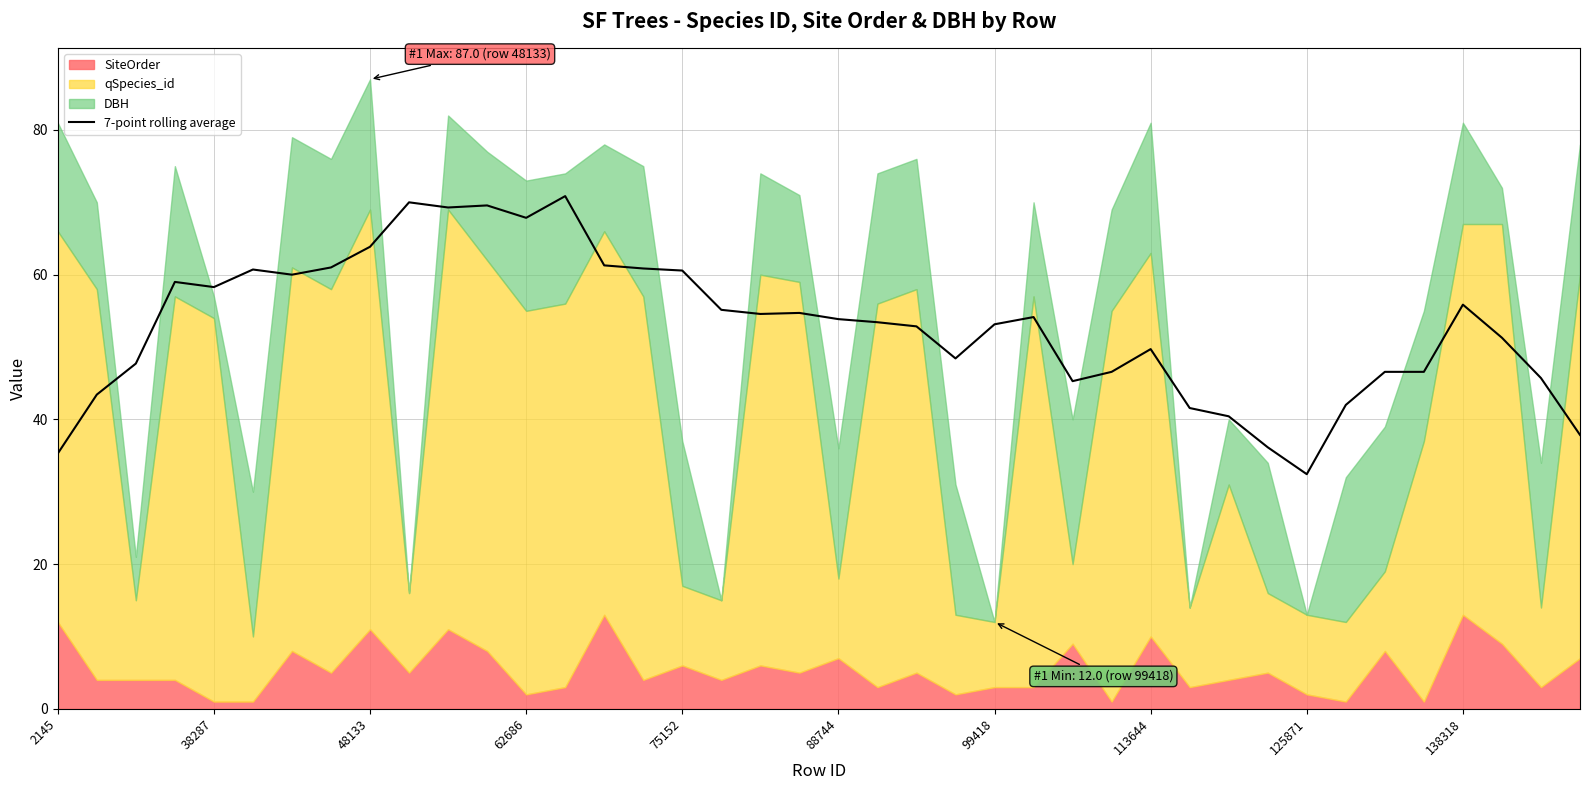

The chart shows a value of 14.3 at 48133. True or false?

False